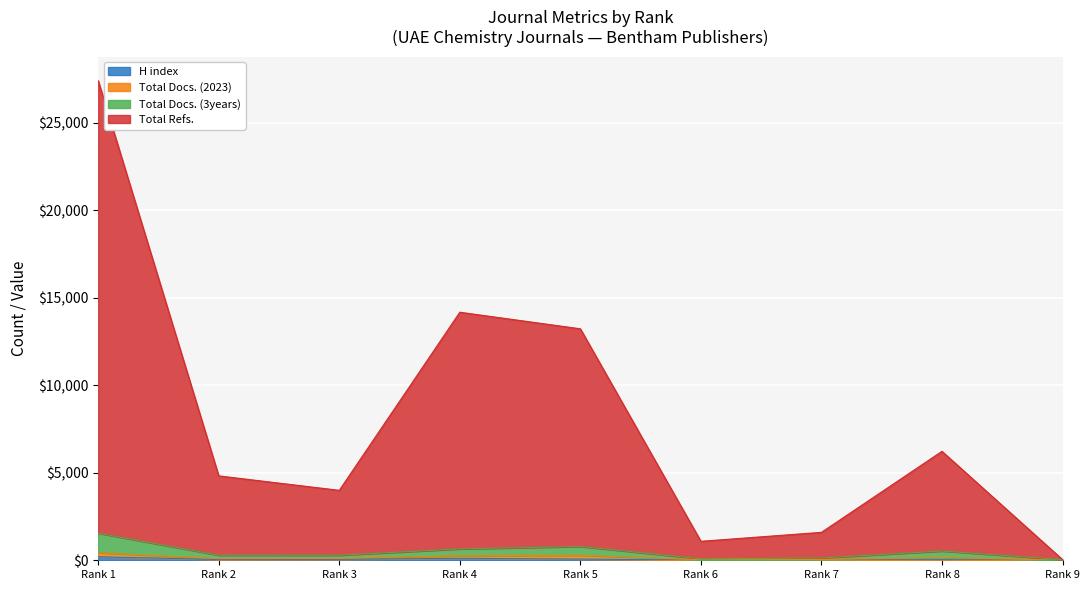

How many data points in Total Docs. (3years) are above 290?

4